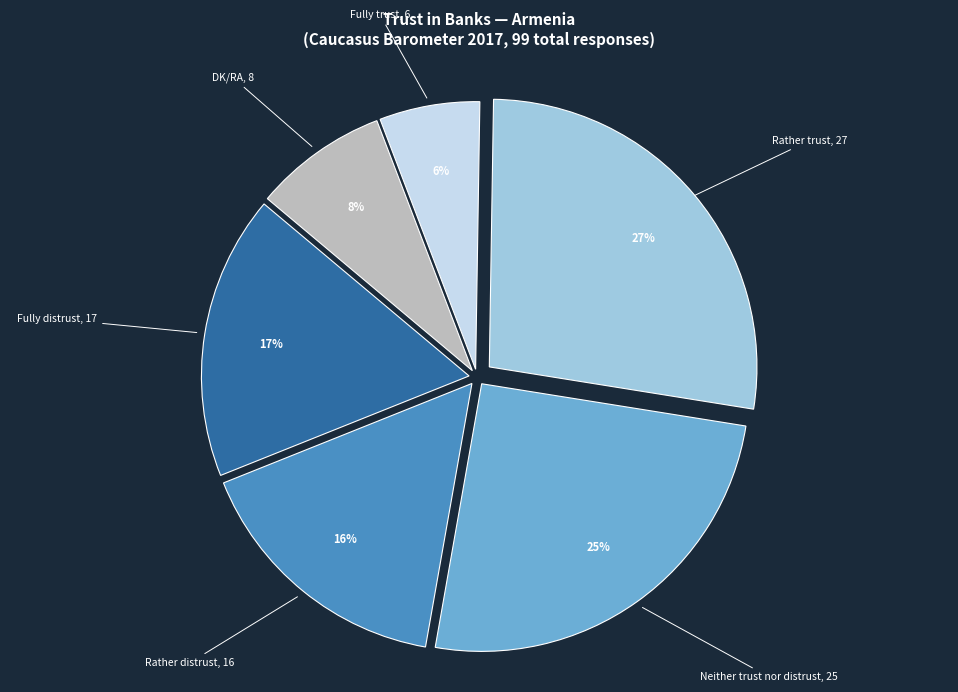

Is there any slice that represents more than half of the pie?

No